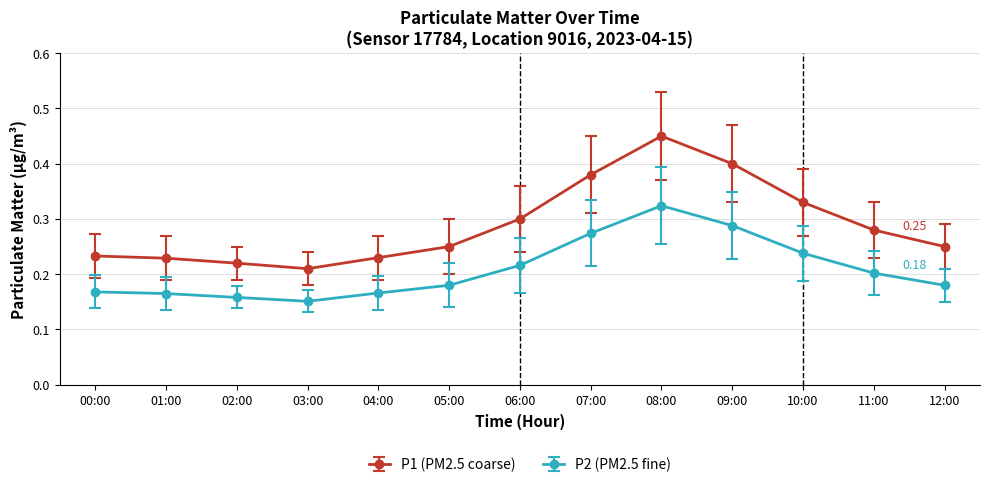

List the series in order of their overall mean, lowest first.

P2 (PM2.5 fine), P1 (PM2.5 coarse)